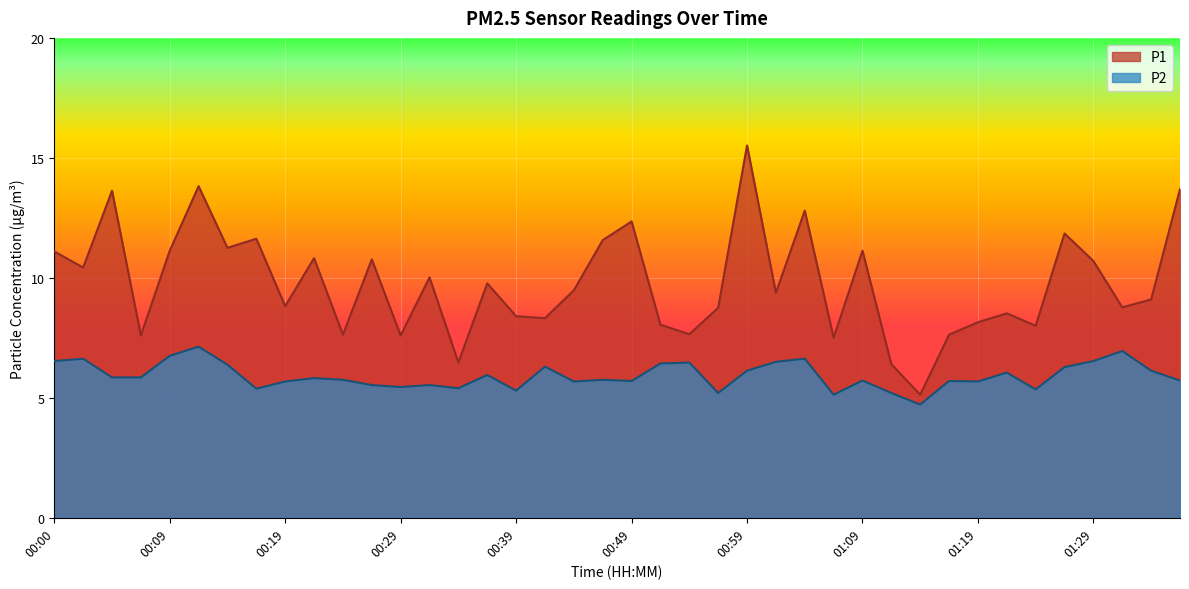

What is the average value of the P1 series?

9.8